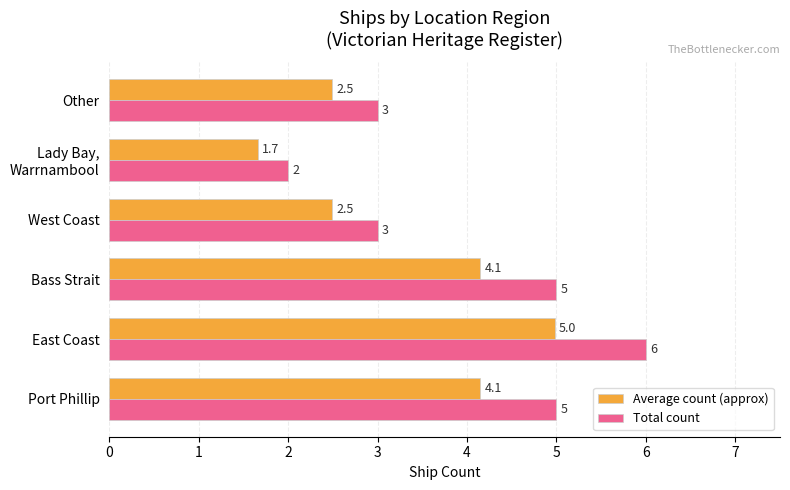

The Total count series shows 6.0 at East Coast. True or false?

True